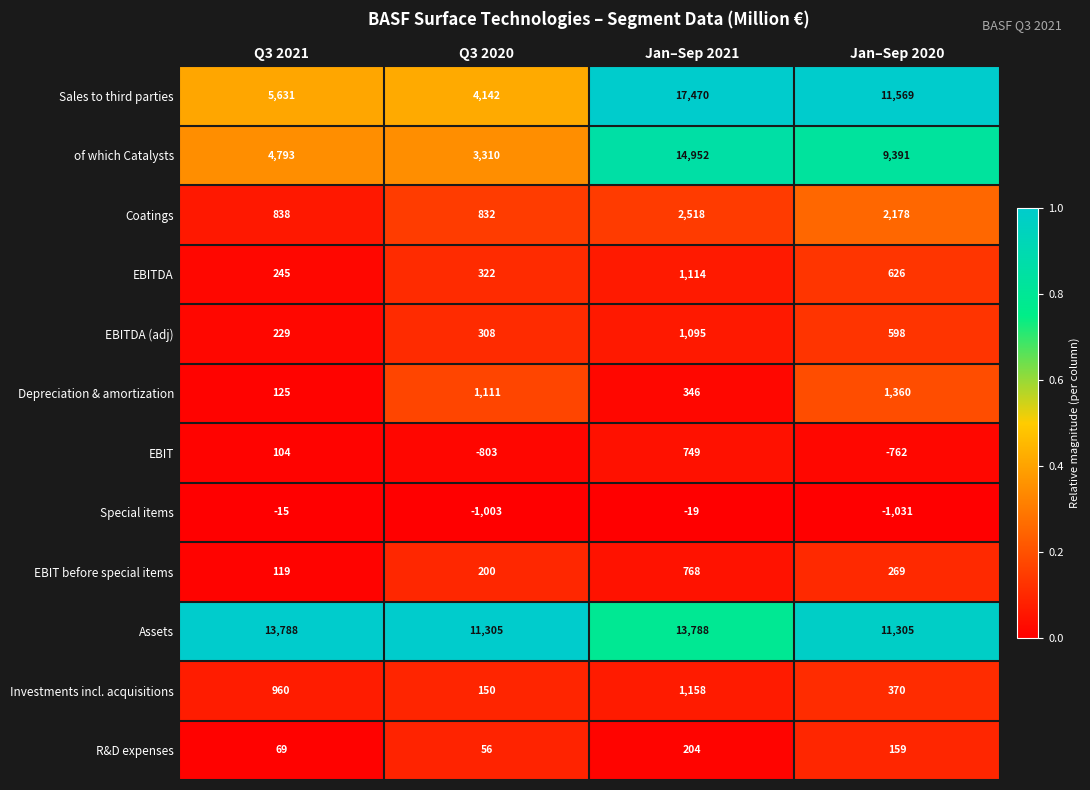

Which series has the largest range (max minus min)?

Sales to third parties